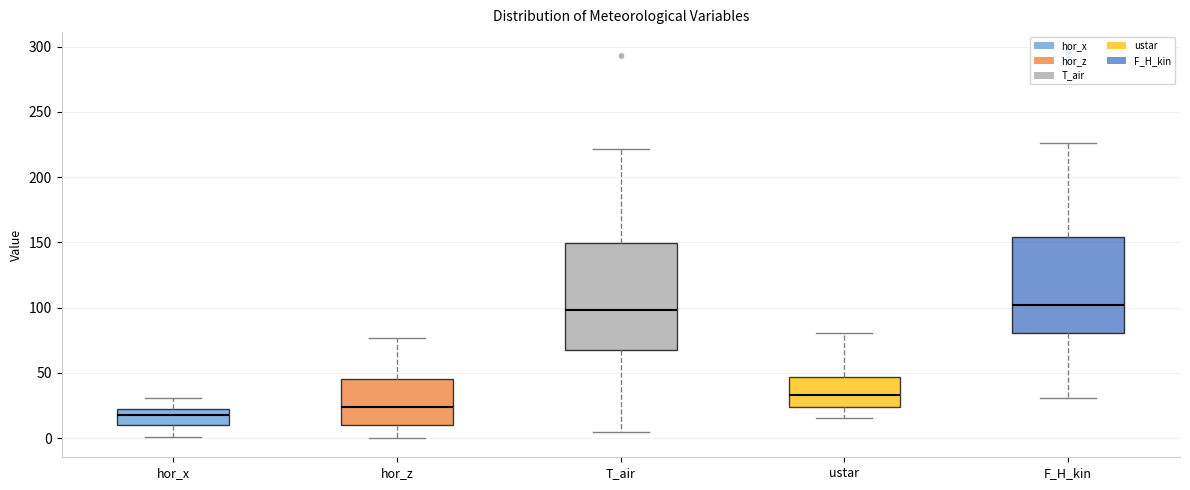

Reading left to right, read every box against the y-axis: the position of its median line, the range the box covers, and the ends of its whiskers. The values are not printed on the chart, so give them approximately, as read against the axis.

hor_x: median 20 (just below the box's upper edge), box 10 to 20, whiskers 0 to 30
hor_z: median 25, box 10 to 45, whiskers 0 to 75
T_air: median 100, box 65 to 150, whiskers 5 to 220
ustar: median 35, box 25 to 45, whiskers 15 to 80
F_H_kin: median 100, box 80 to 155, whiskers 30 to 225